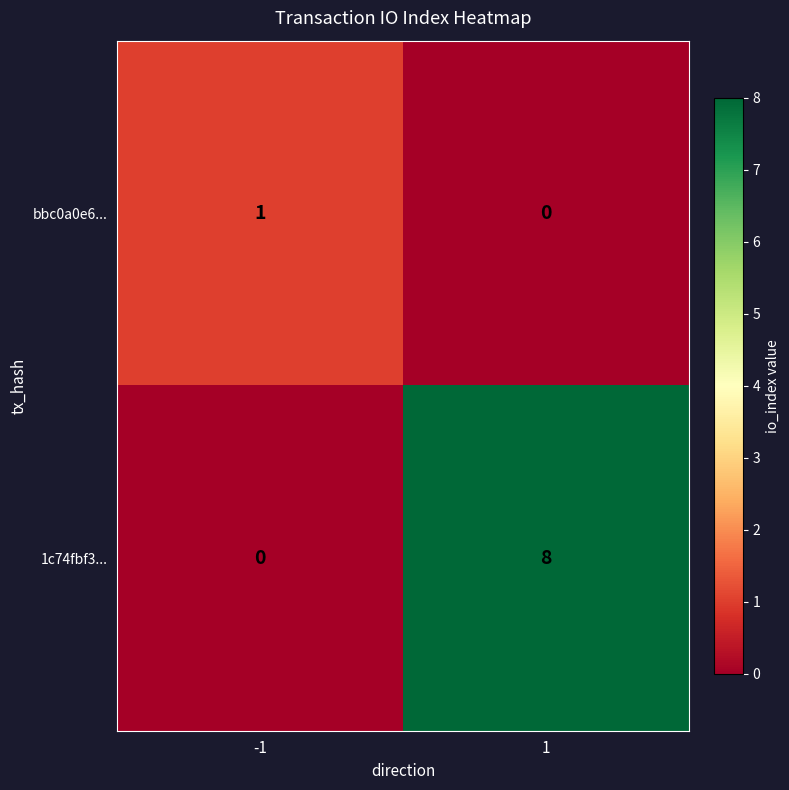

Which series has the largest range (max minus min)?

1c74fbf3...